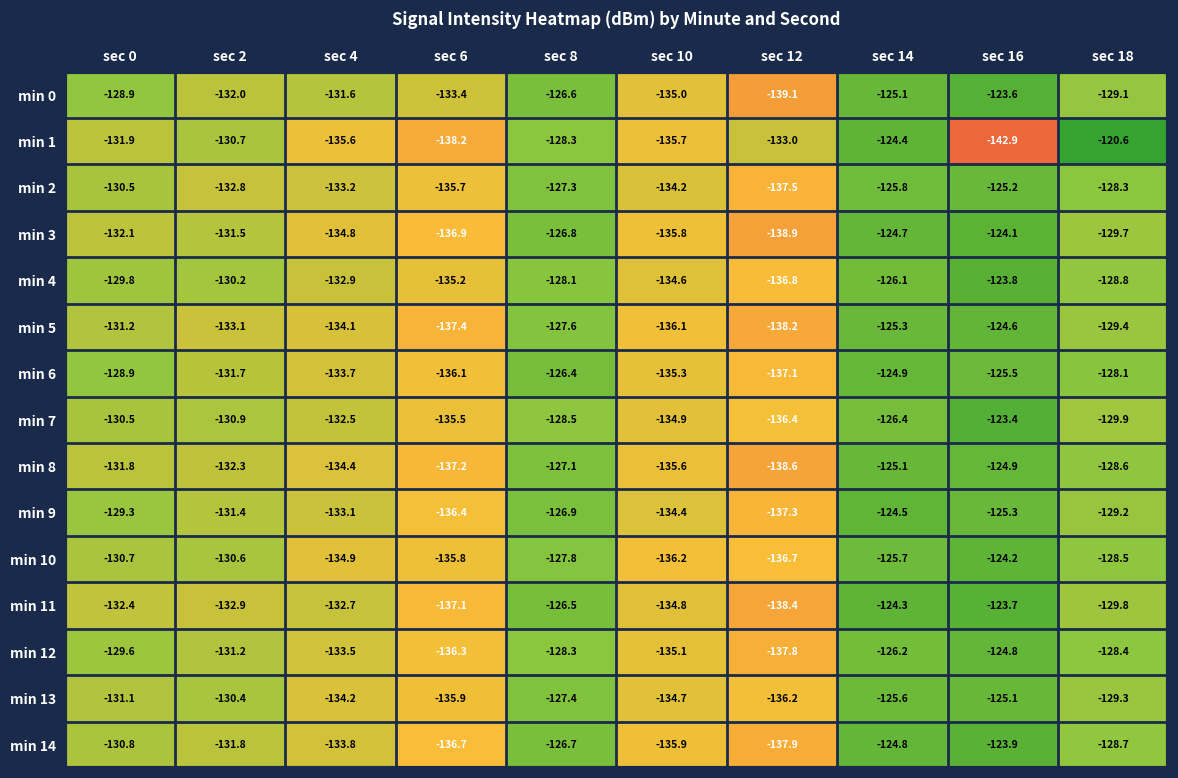

At which label does min 3 first exceed -131?

sec 8